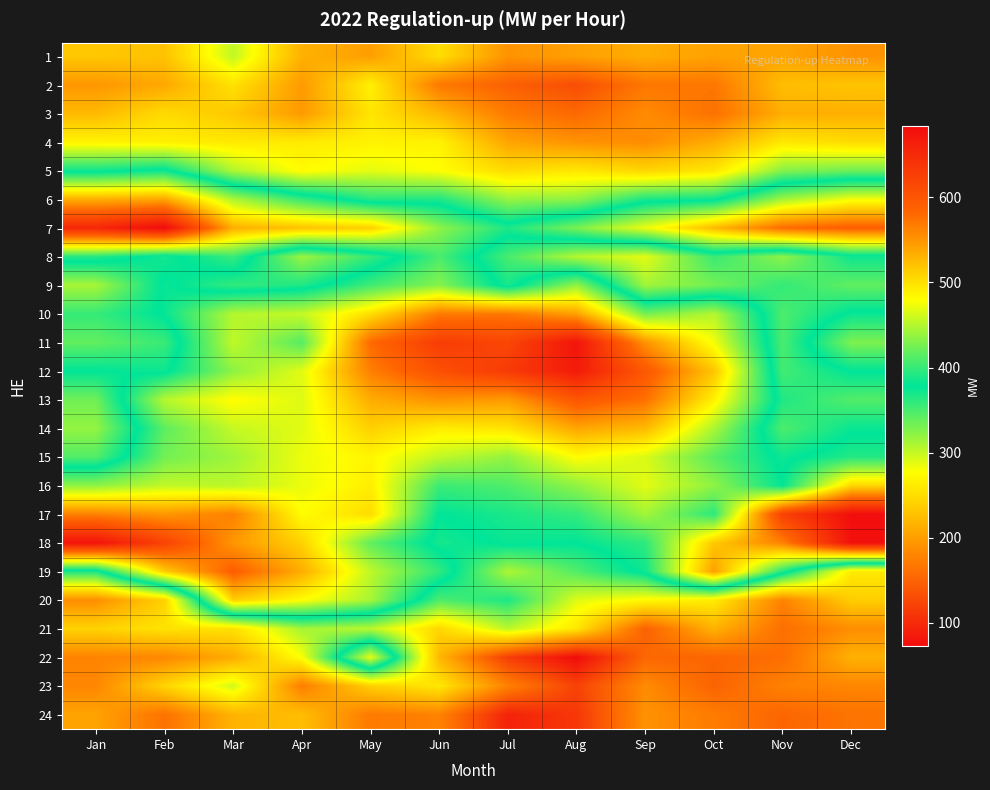

Which label corresponds to the largest value in the chart?

Feb